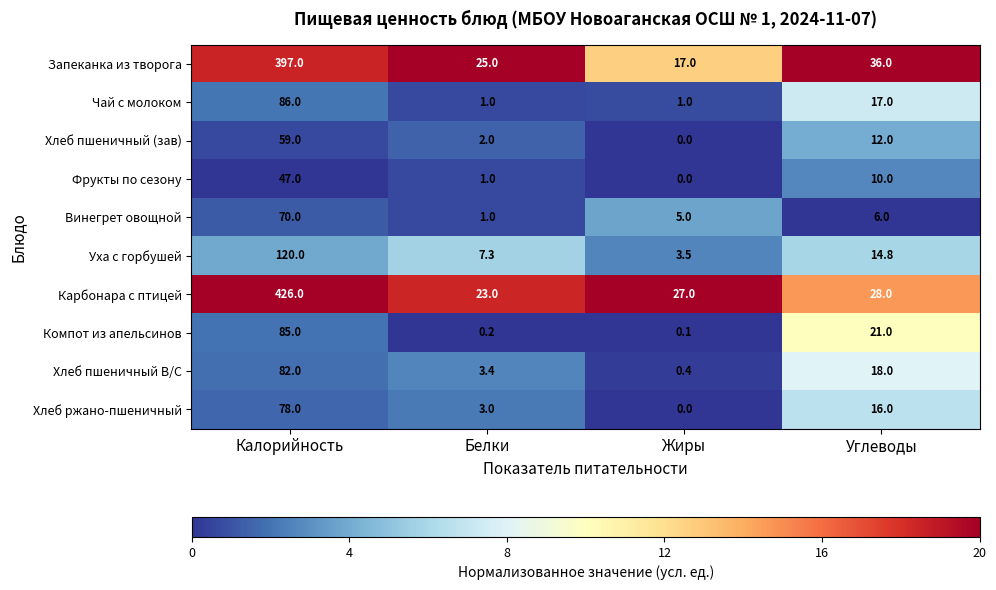

What is the sum of the Запеканка из творога values at Белки and Калорийность?

422.0